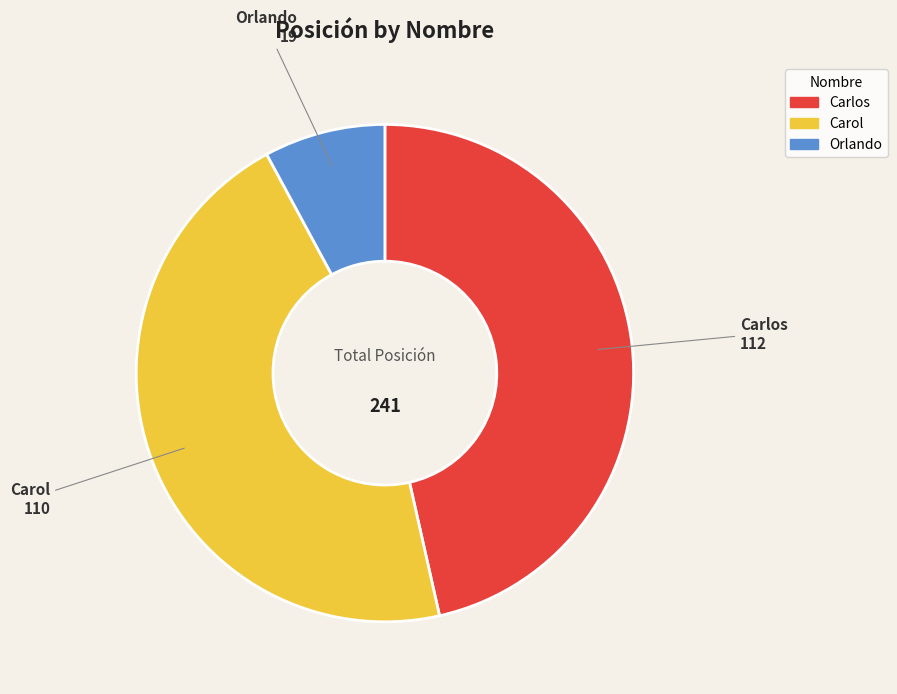

Does Orlando represent more than half of the total?

No